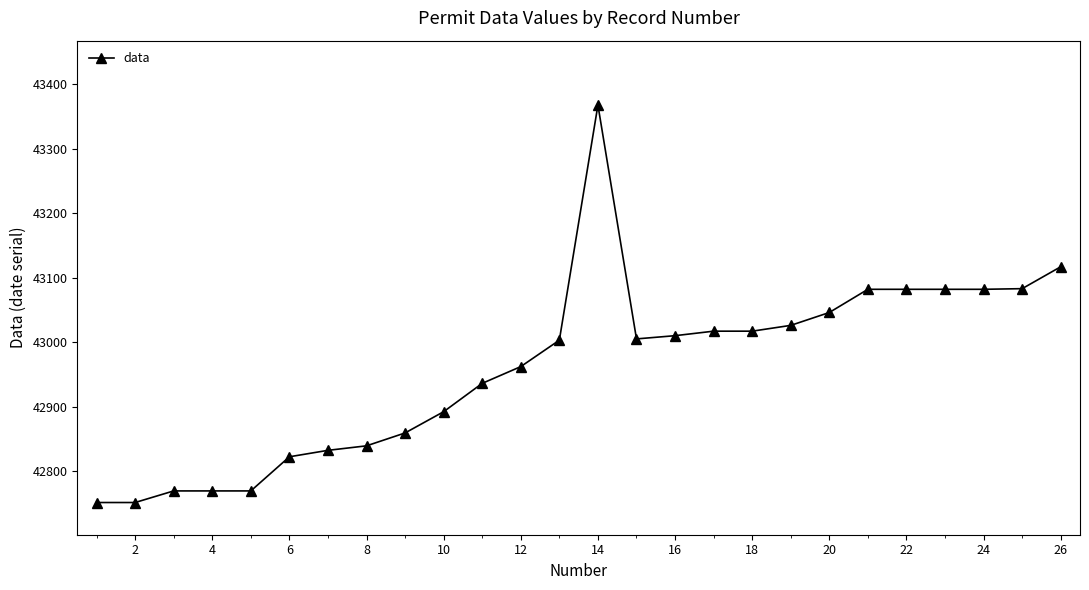

What is the difference between the maximum and minimum values?

617